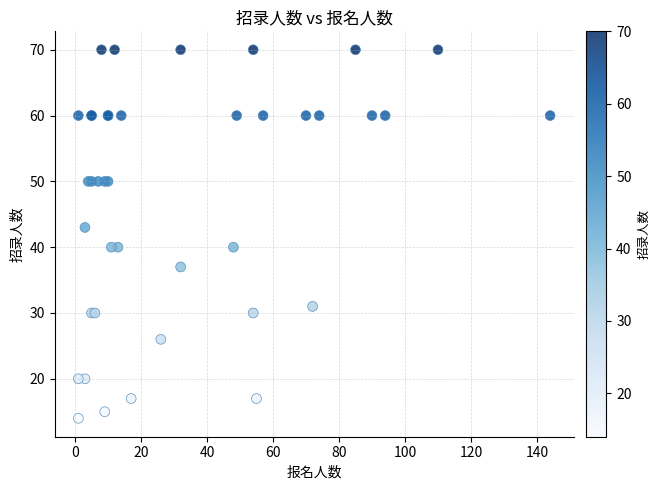

What Y value in the scatter plot is closest to 42?

43